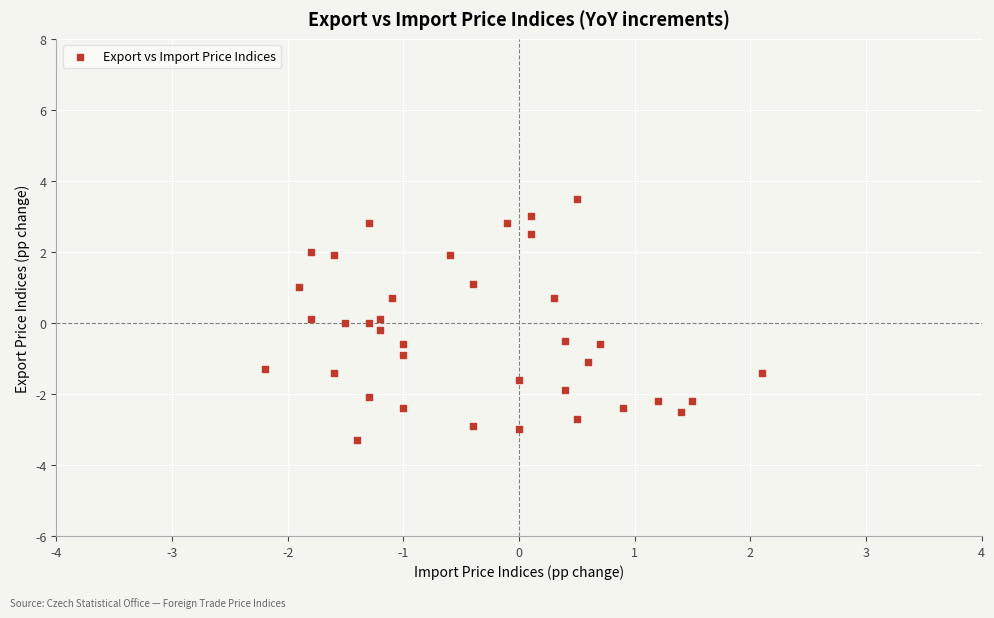

What is the range of X values (max minus min)?

4.3